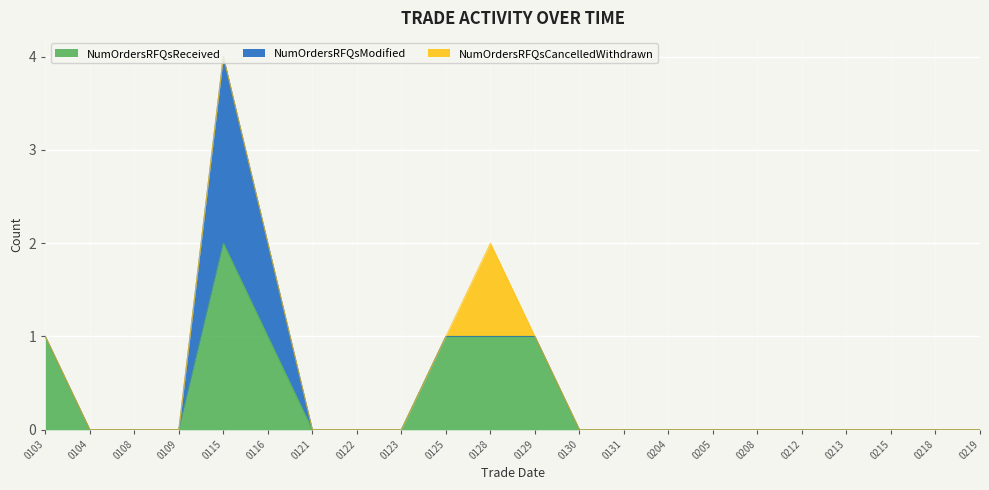

At which category does NumOrdersRFQsCancelledWithdrawn reach its first local peak?

20190128